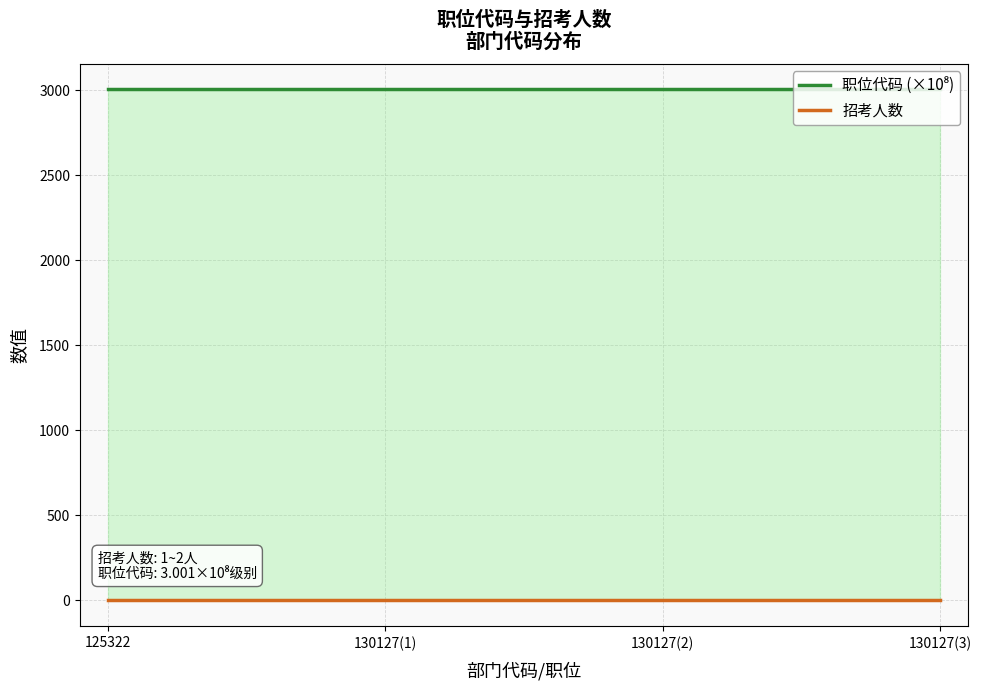

Reading left to right, list all the values displayed in this chart.

职位代码 (×10⁸): 3001.1	3001.1	3001.1	3001.1
招考人数: 1.0	2.0	2.0	2.0